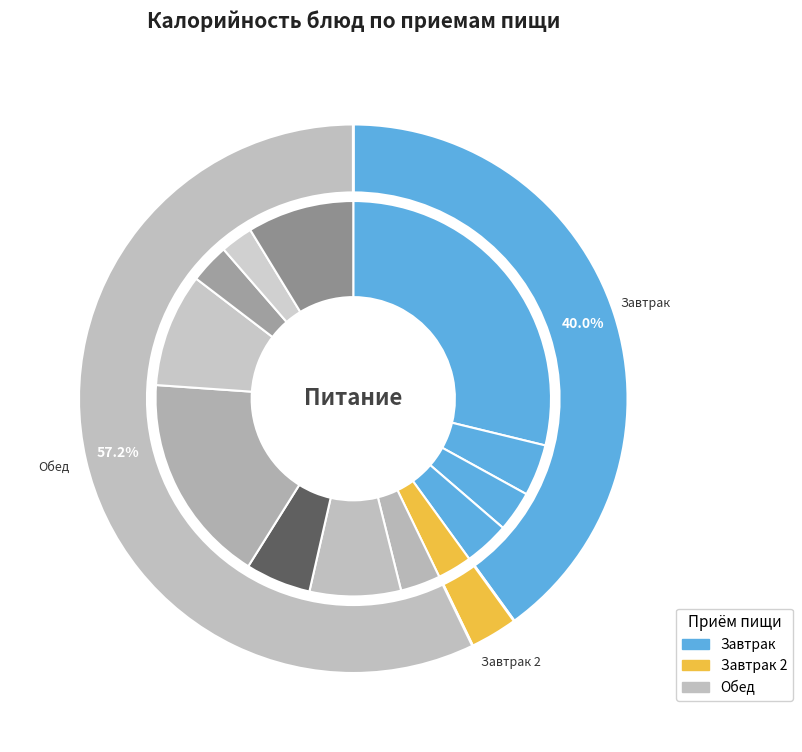

What is the change in value from Макароны отварные to Хлеб пшеничный?

-198.5